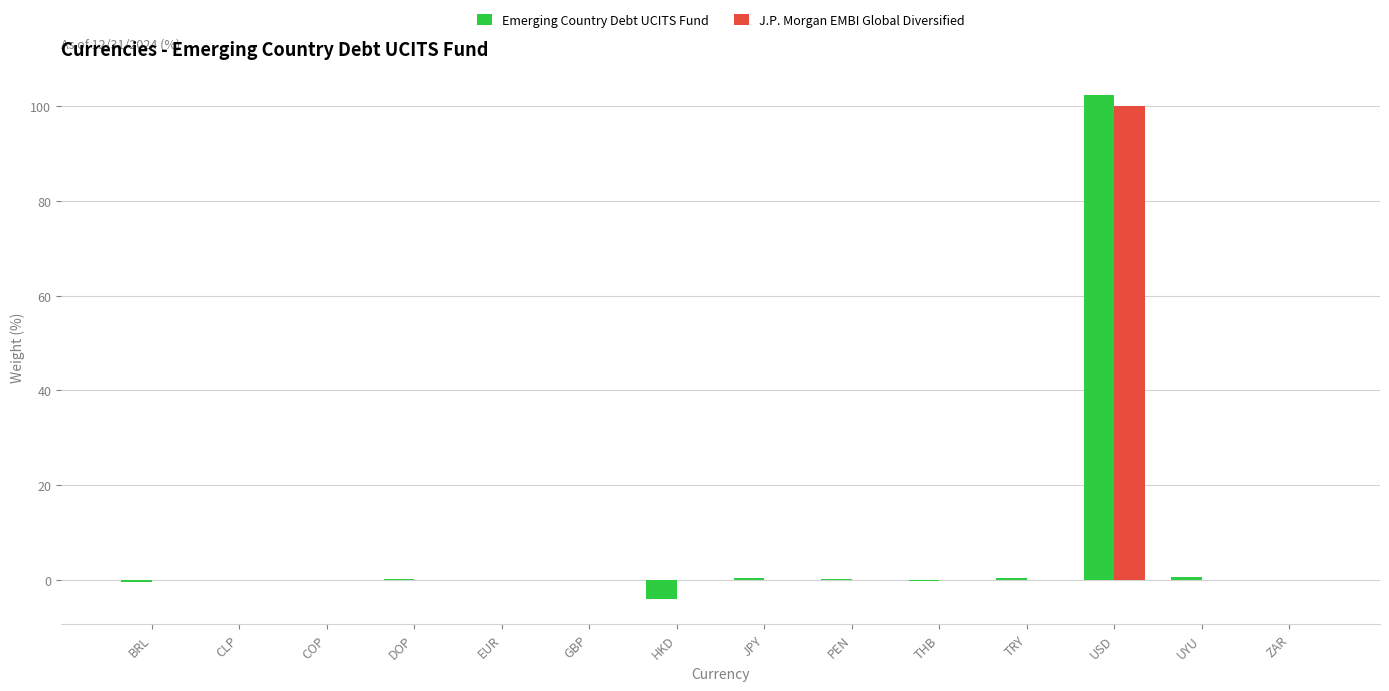

What is the highest value of the Emerging Country Debt UCITS Fund series?

102.4